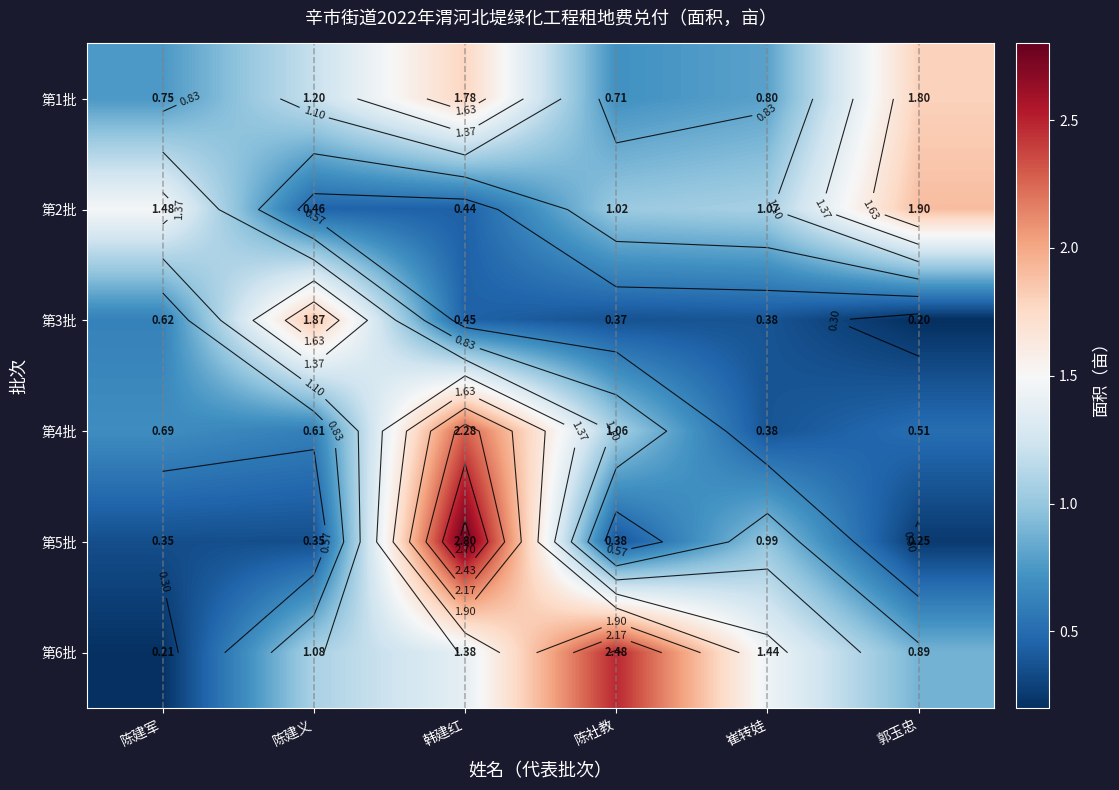

List the series in order of their peak value, lowest first.

第1批, 第3批, 第2批, 第4批, 第6批, 第5批